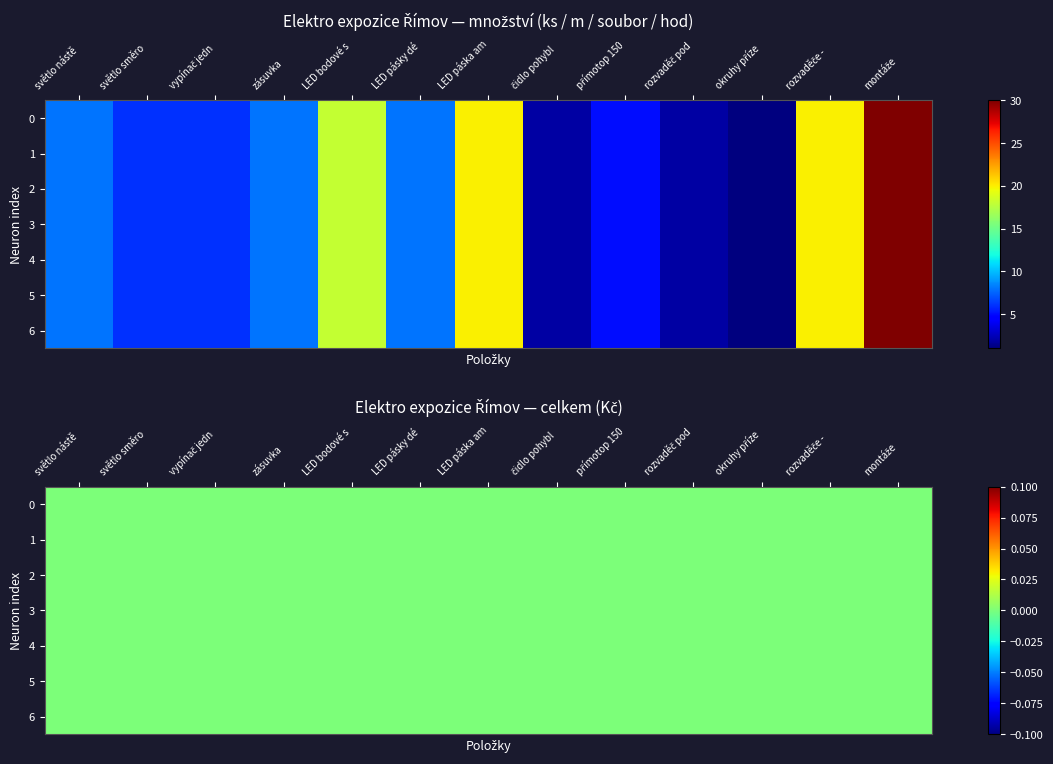

At which label does montáže reach its minimum?

1